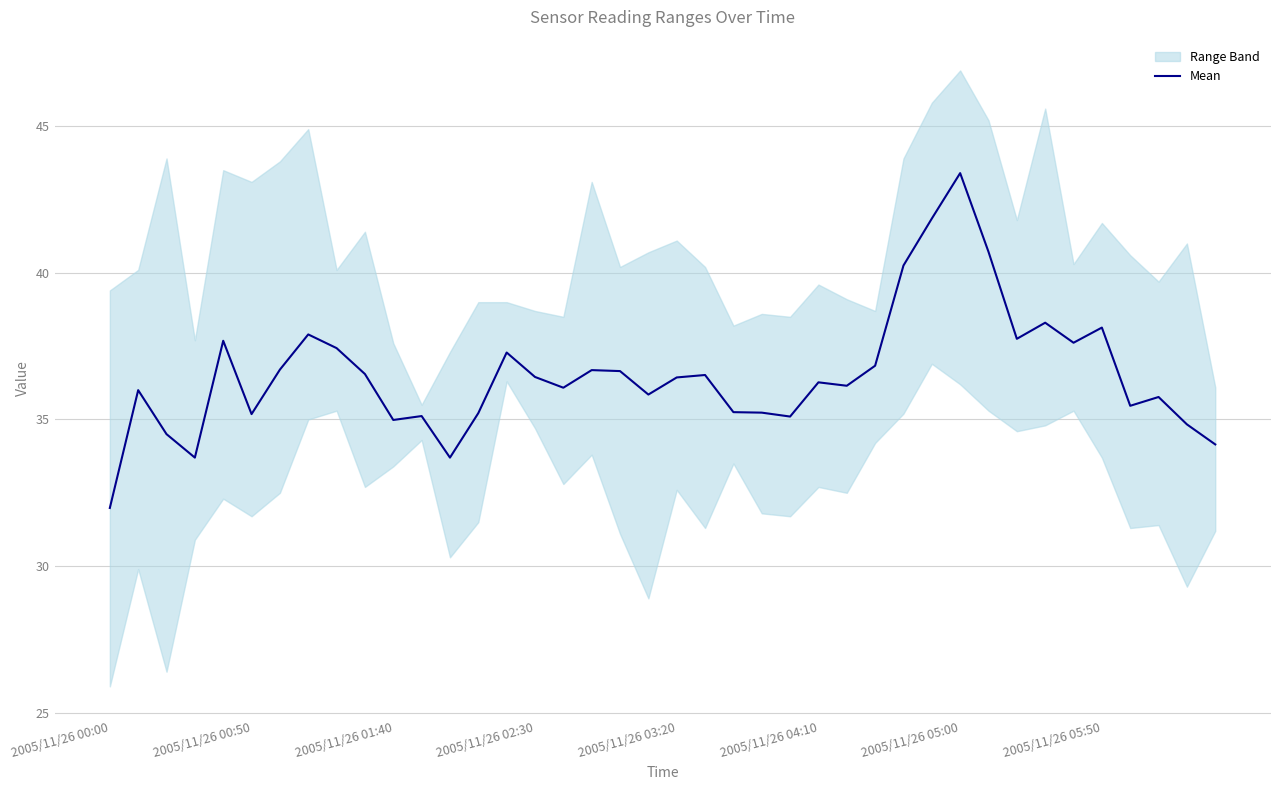

What position from the right is 8?

32